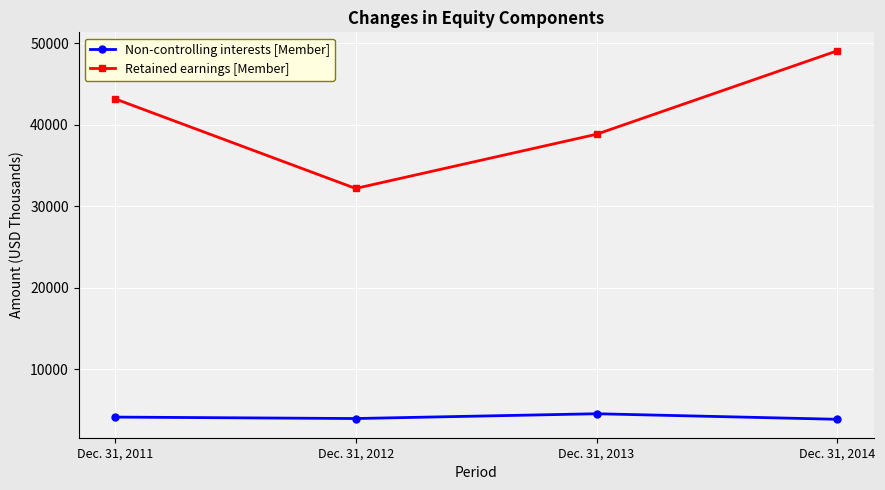

At which category does the chart reach its peak across all series?

Dec. 31, 2014